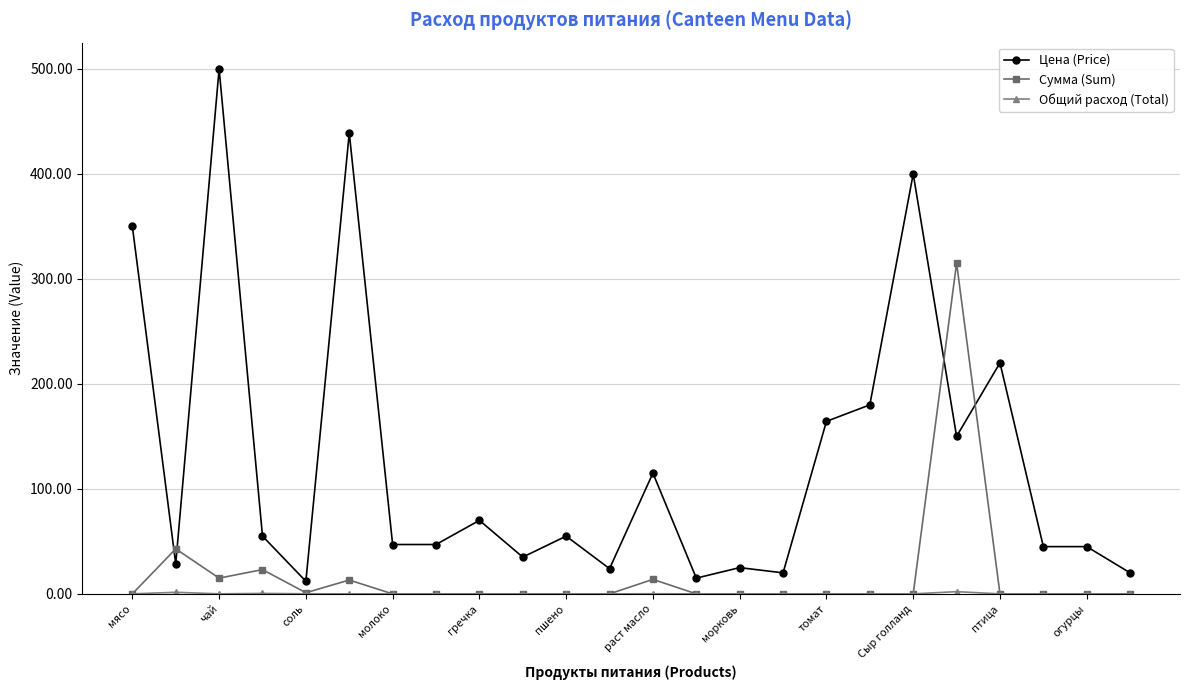

After their last crossing, which series has the higher values: Цена (Price) or Сумма (Sum)?

Цена (Price)